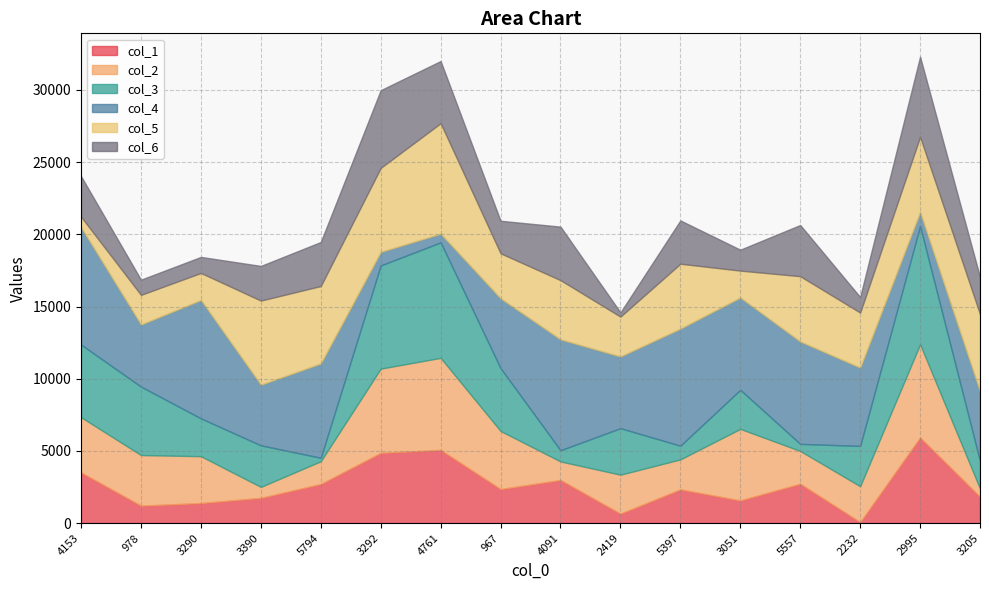

What are all the series names shown in the legend?

col_1, col_2, col_3, col_4, col_5, col_6